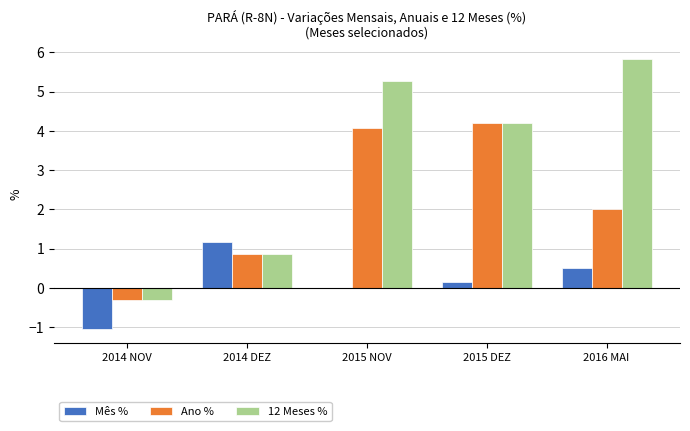

The Mês % series shows 1.2 at 2014 DEZ. True or false?

True